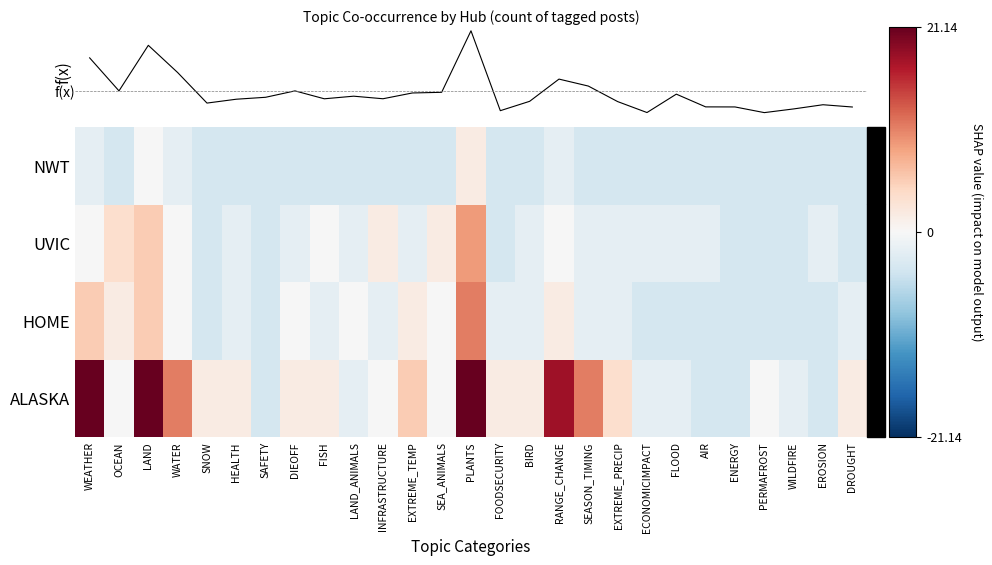

What is the maximum value for HOME?

10.7